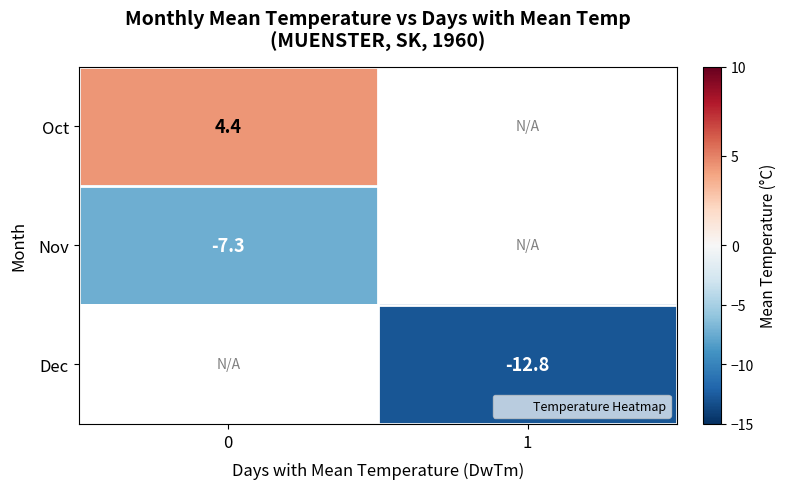

At how many categories does at least one series exceed 0?

1